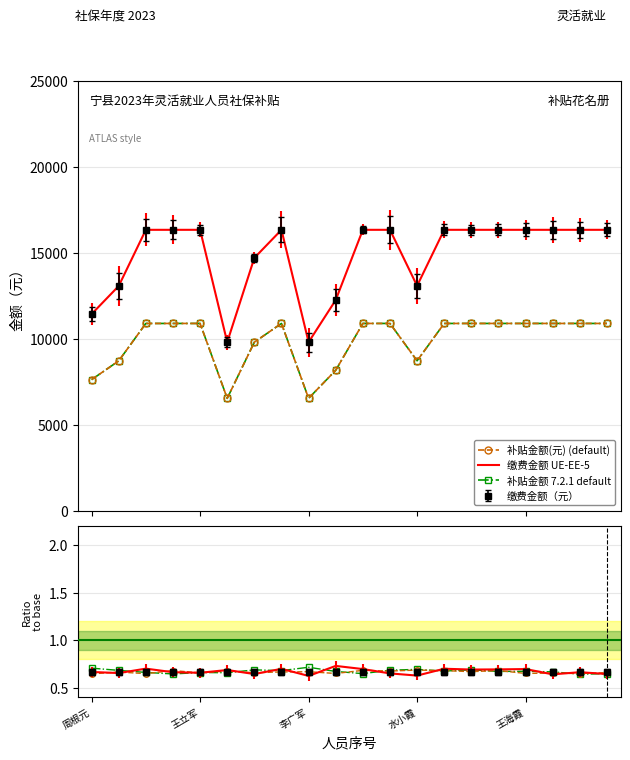

True or false: 补贴金额 7.2.1 default and 补贴金额(元) (default) cross at least once.

False